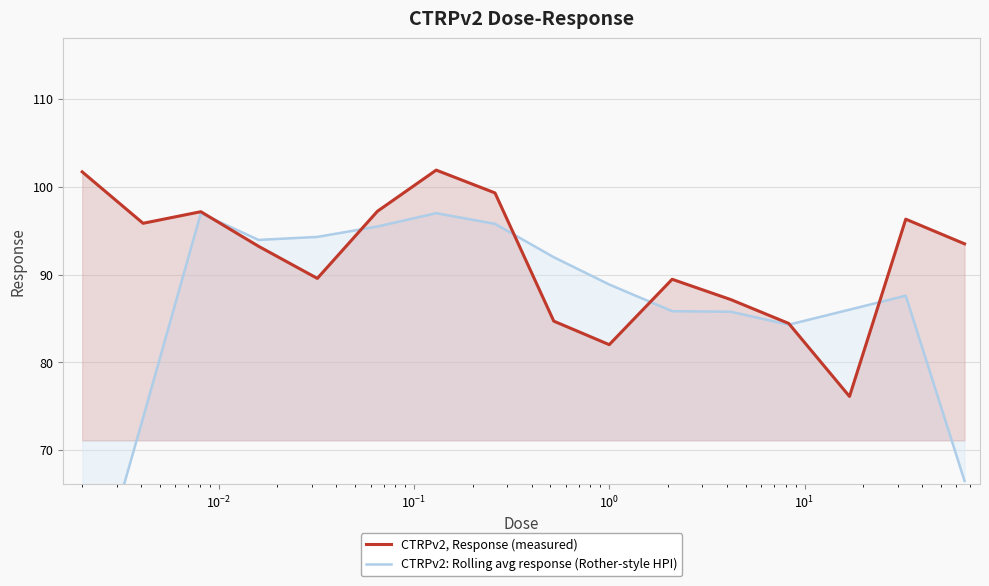

What is the maximum value for CTRPv2, Response (measured)?

101.9